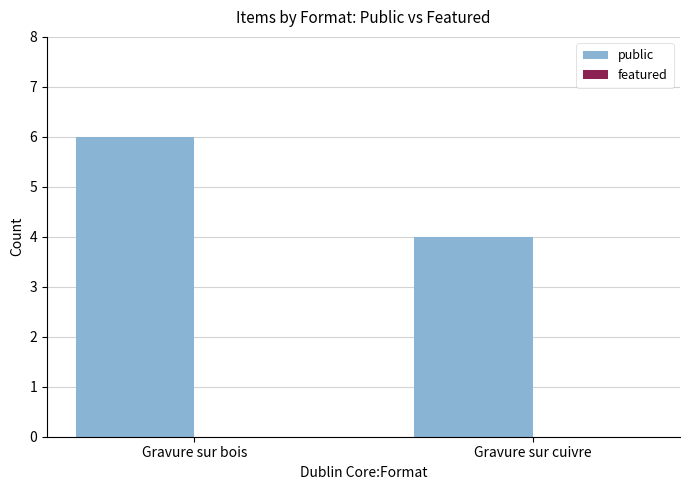

How many bars are there in total?

2